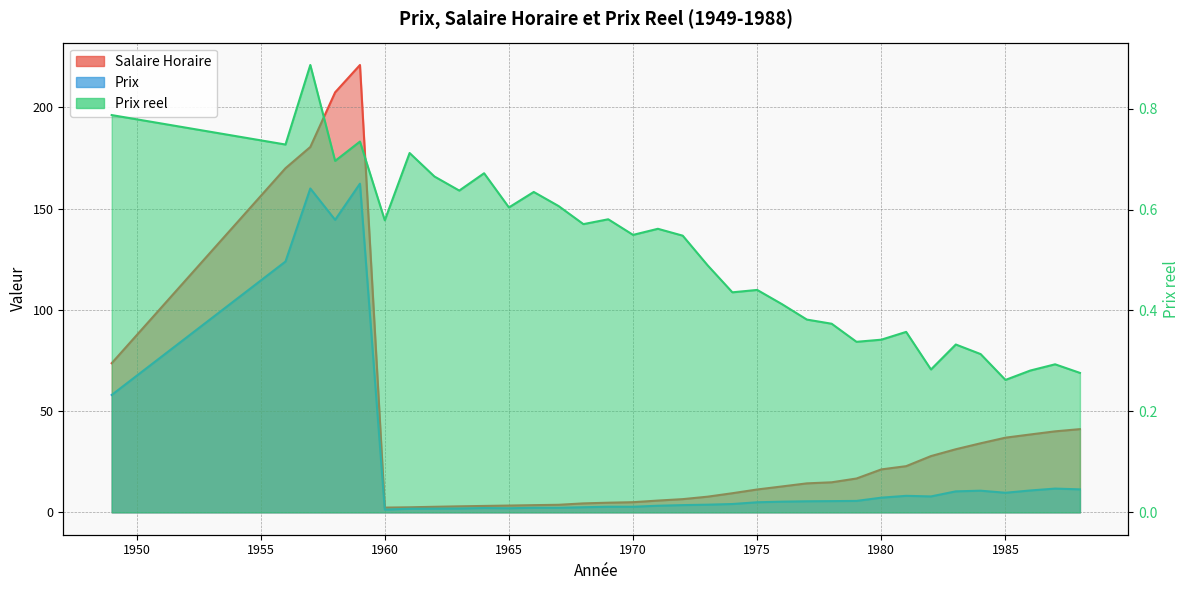

What is the difference between the maximum and minimum values in the Prix reel series?

0.6